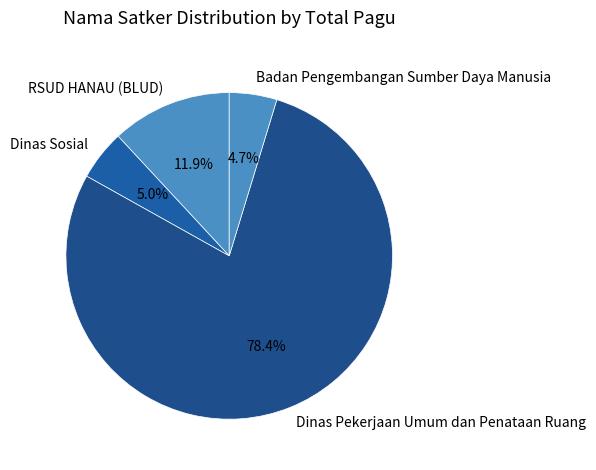

Is it true that Dinas Pekerjaan Umum dan Penataan Ruang is 22% of the pie?

False